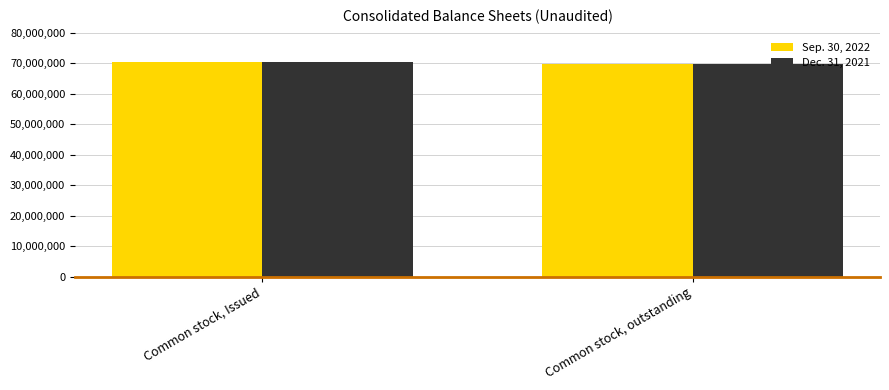

What is the total value across all series at Common stock, outstanding?

139397688